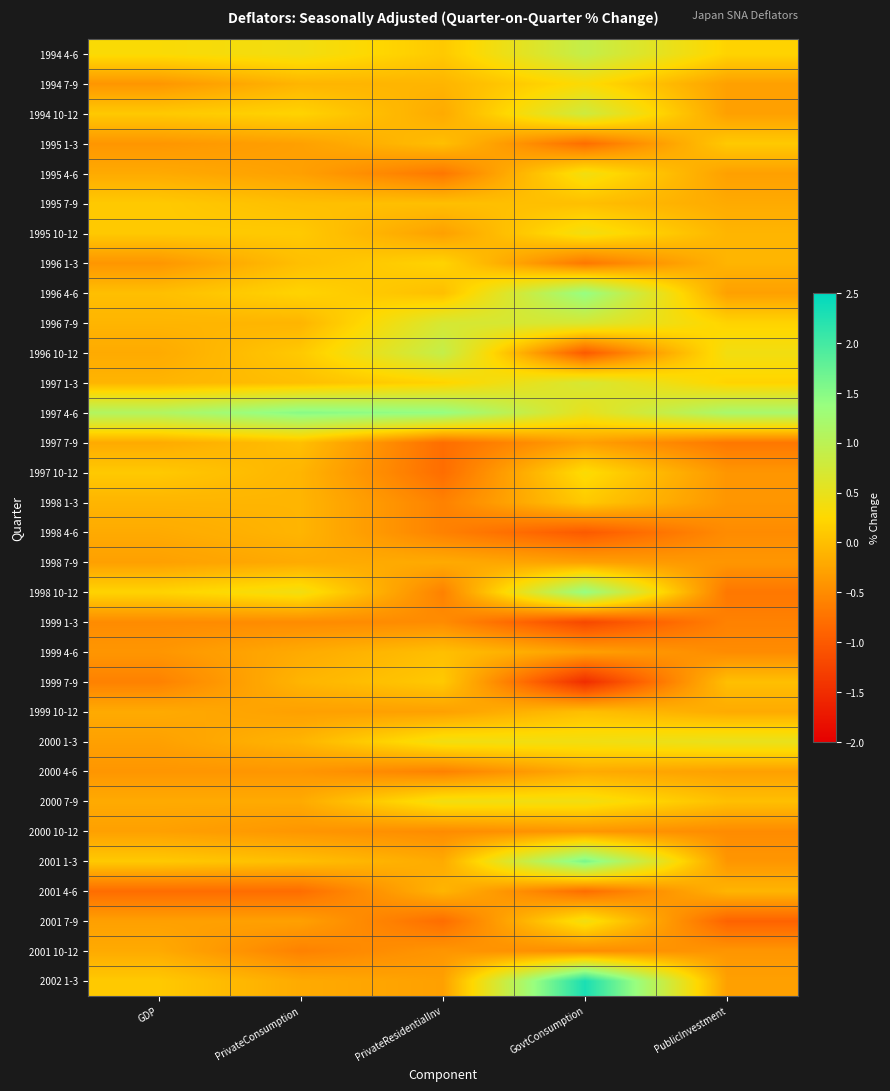

At how many categories does at least one series exceed 0?

5